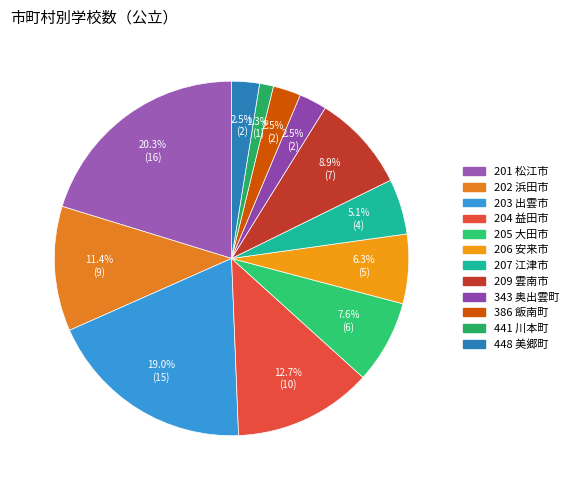

Combined, what portion of the pie is 202 浜田市 and 203 出雲市?

30.4%